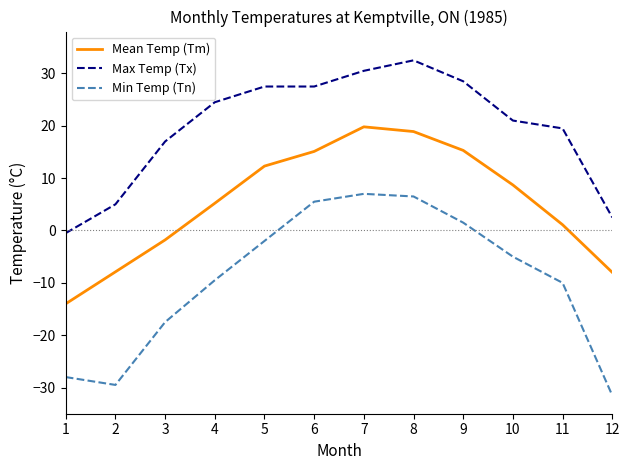

At which label is Mean Temp (Tm) closest to 2?

11